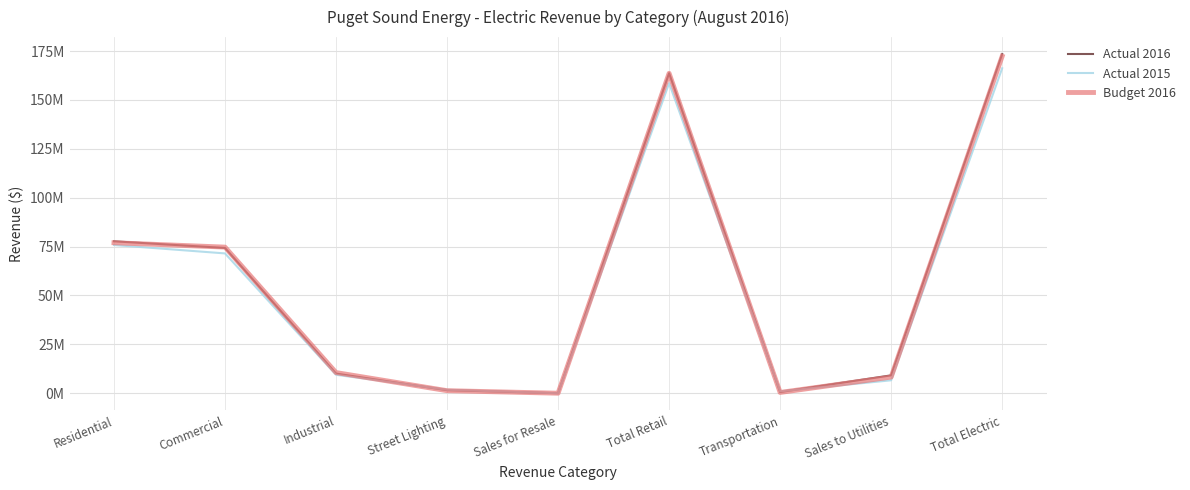

Reading left to right, transcribe all the data shown in this chart.

Actual 2016: 77713890.5	74310113.9	10053411.4	1588000.6	14404.2	163679820.6	631206.2	9163008.2	173474035.0
Actual 2015: 75811833.8	71522280.8	9440317.6	1784419.6	14023.8	158572875.5	991209.7	6635470.4	166199555.6
Budget 2016: 76977000.0	74747000.0	10586000.0	1317000.0	22000.0	163649000.0	414000.0	8280000.0	172343000.0